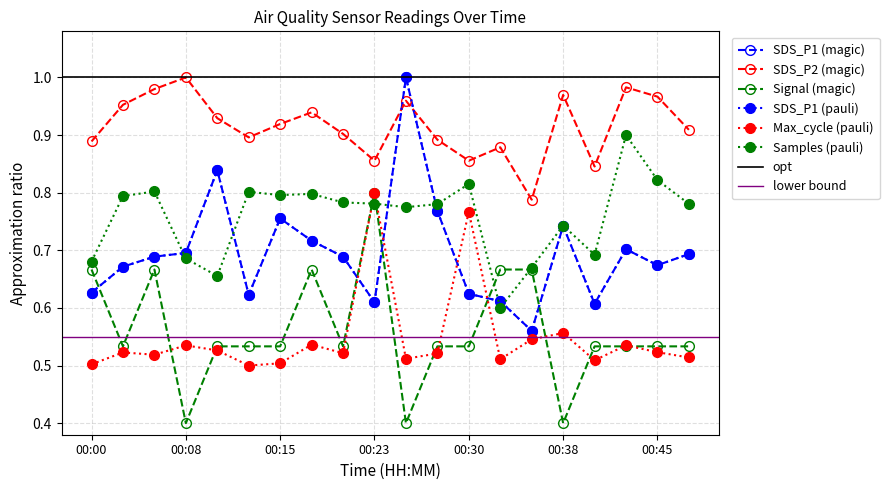

What is the lowest value of the Signal series?

0.4